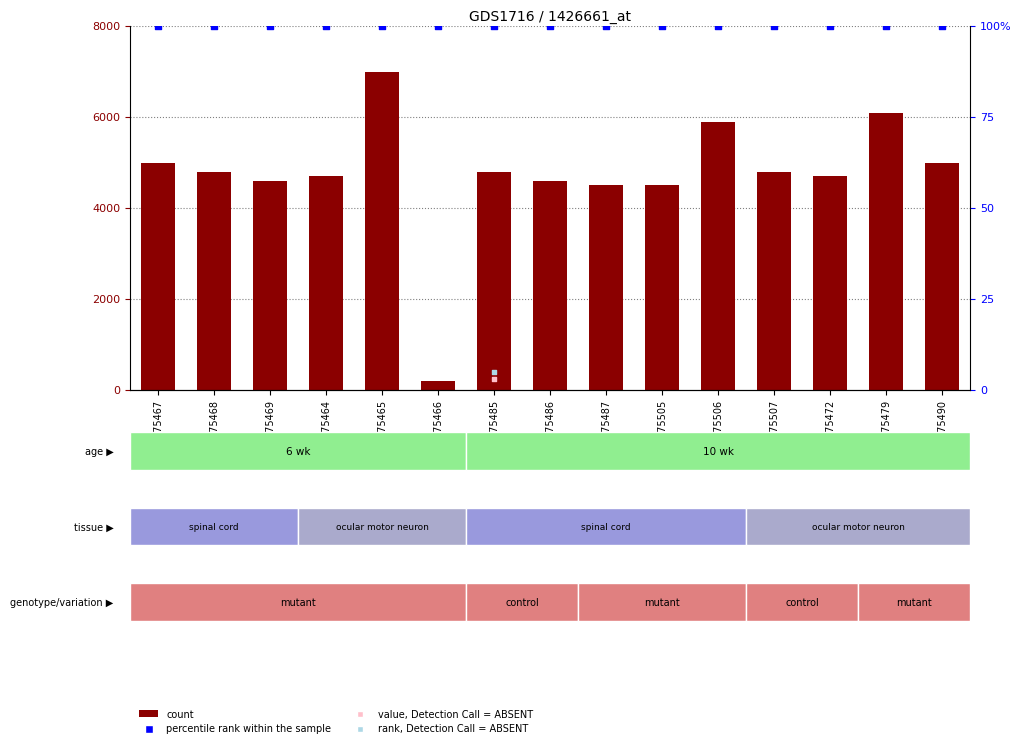

At which category is the sum across all series the highest?

GSM75465